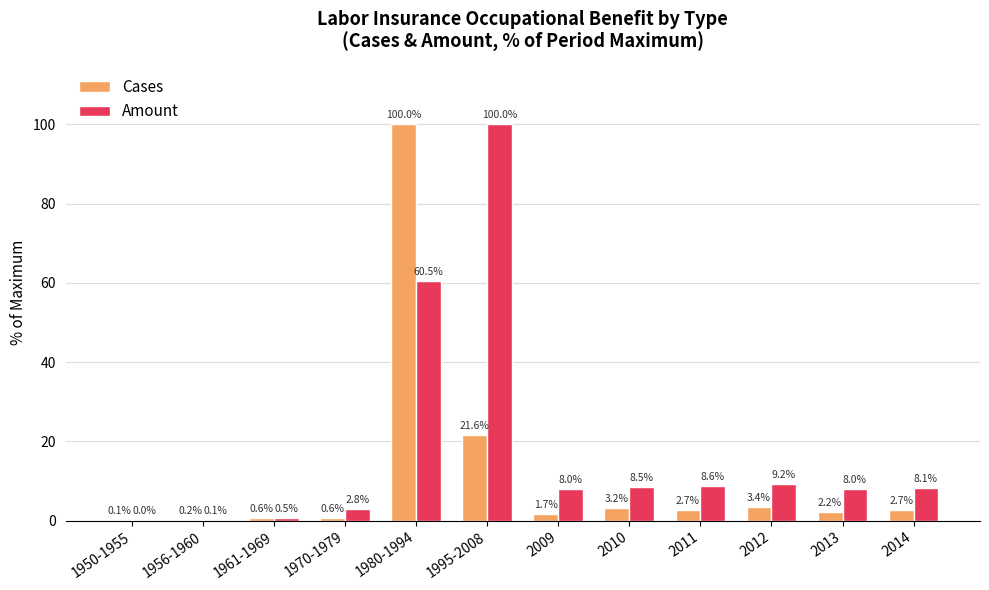

Is it true that Amount equals 86.4 at 1980-1994?

False